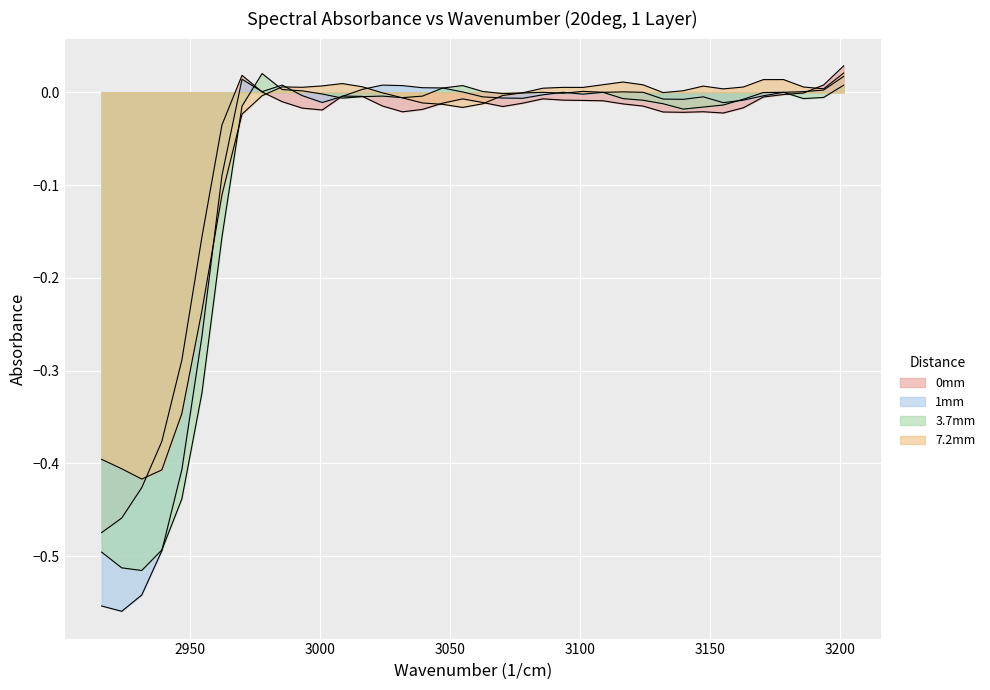

Which label corresponds to the largest value in the chart?

3201.39